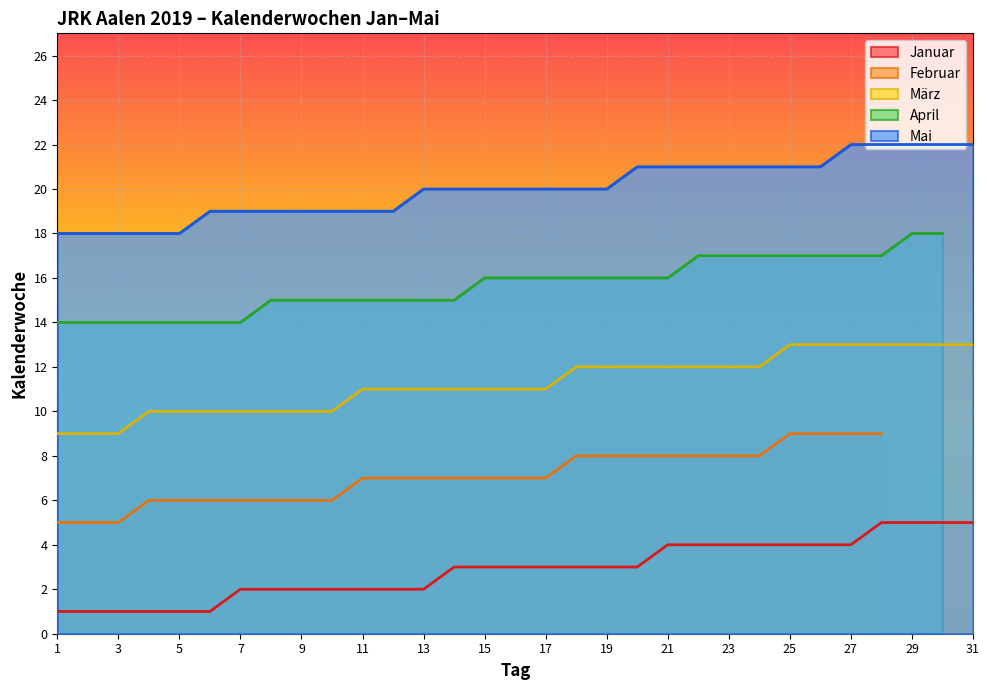

True or false: Januar and März cross at least once.

False